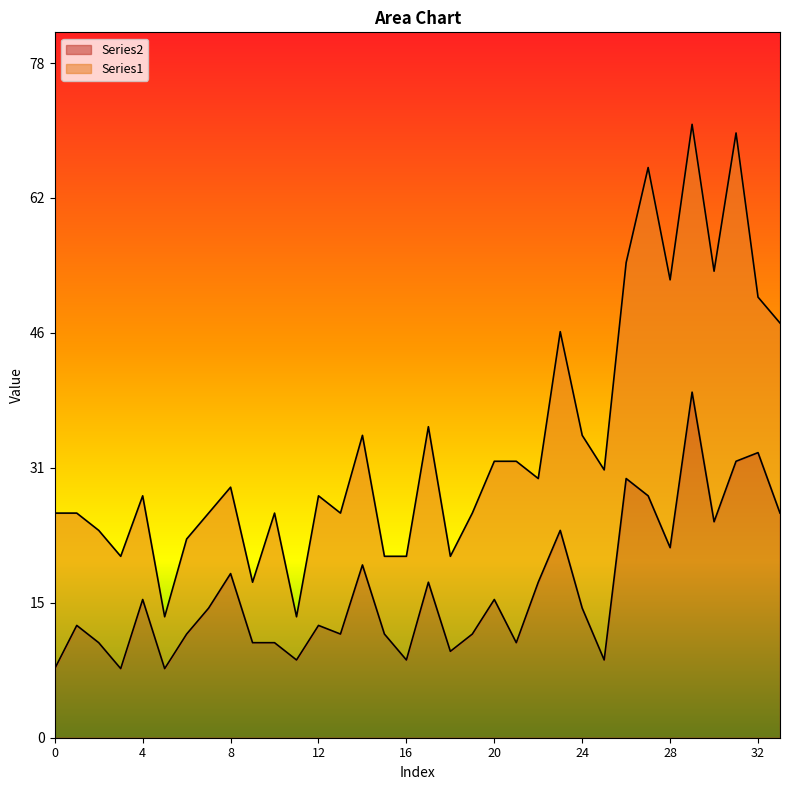

Read the Series1 value at 14.

35